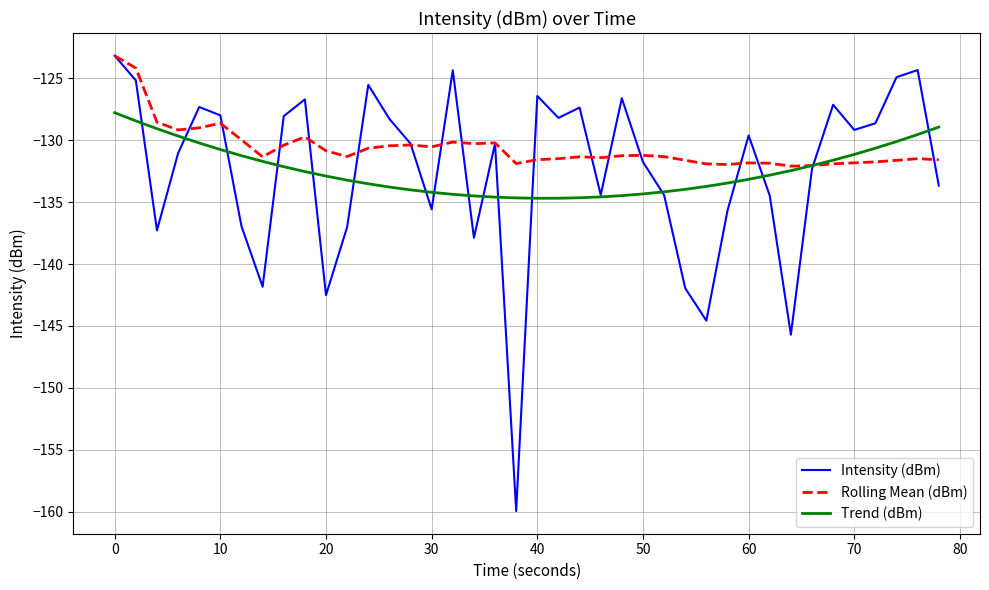

What are all the series names shown in the legend?

Intensity (dBm), Rolling Mean (dBm), Trend (dBm)